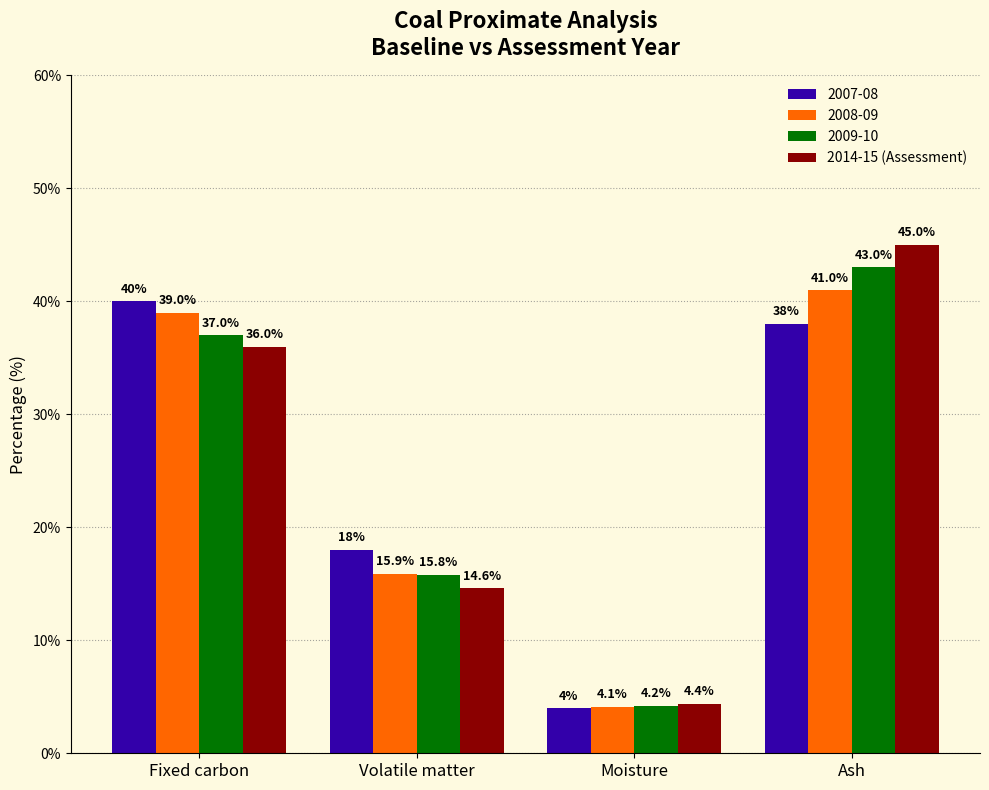

How many bars are there in total?

16